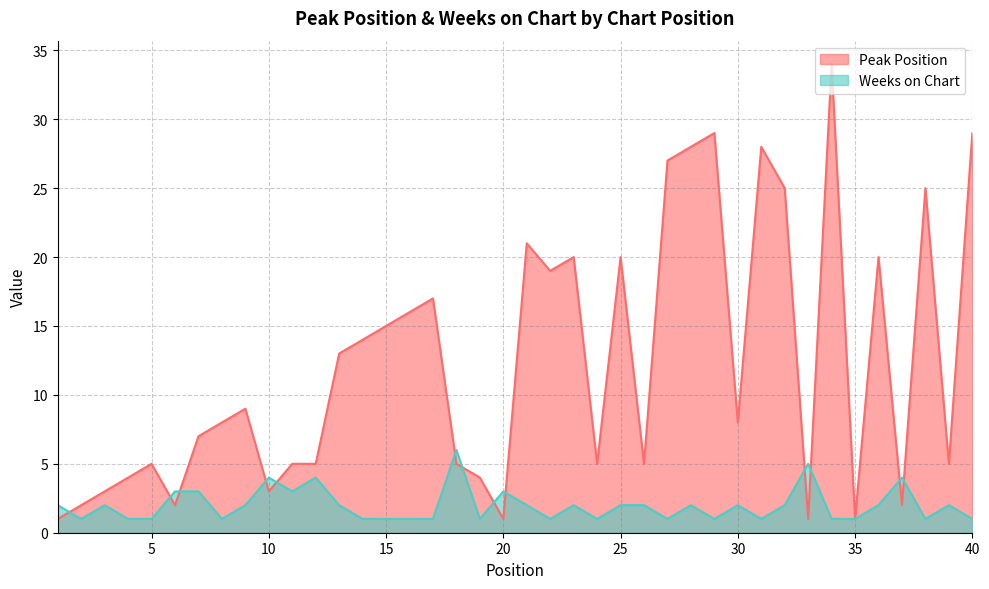

What is the average value of the Weeks on Chart series?

2